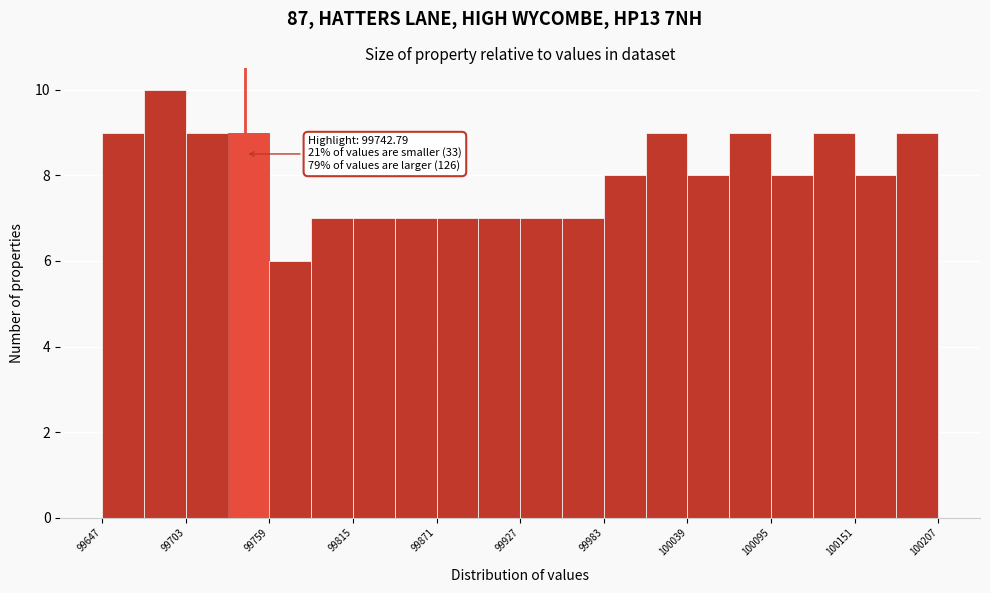

Around what value on the x-axis is the tallest bar? Give the approximate position of its centre, as read against the axis.

99690